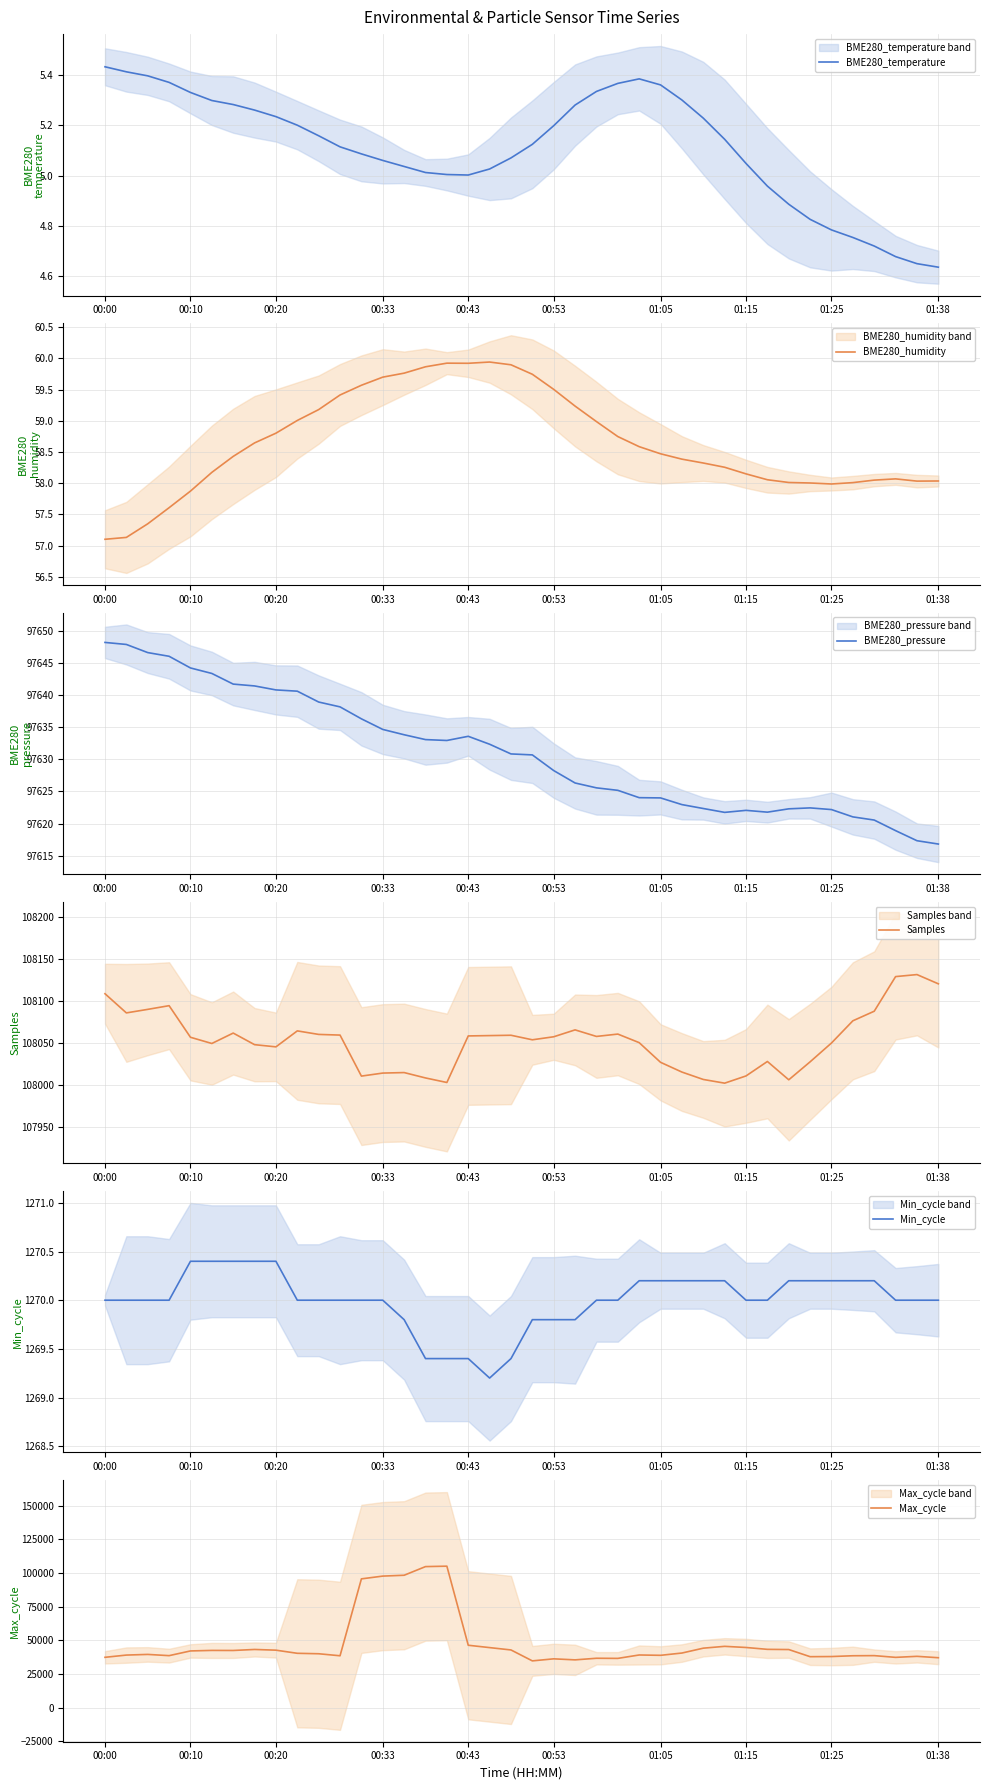

The BME280_temperature series shows 5.2 at 00:53. True or false?

True